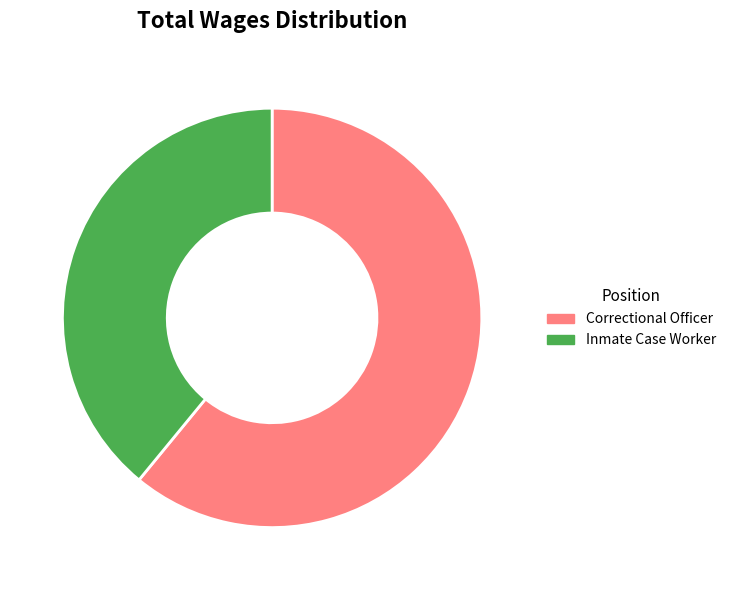

Do Inmate Case Worker and Correctional Officer together represent more than half of the pie?

Yes